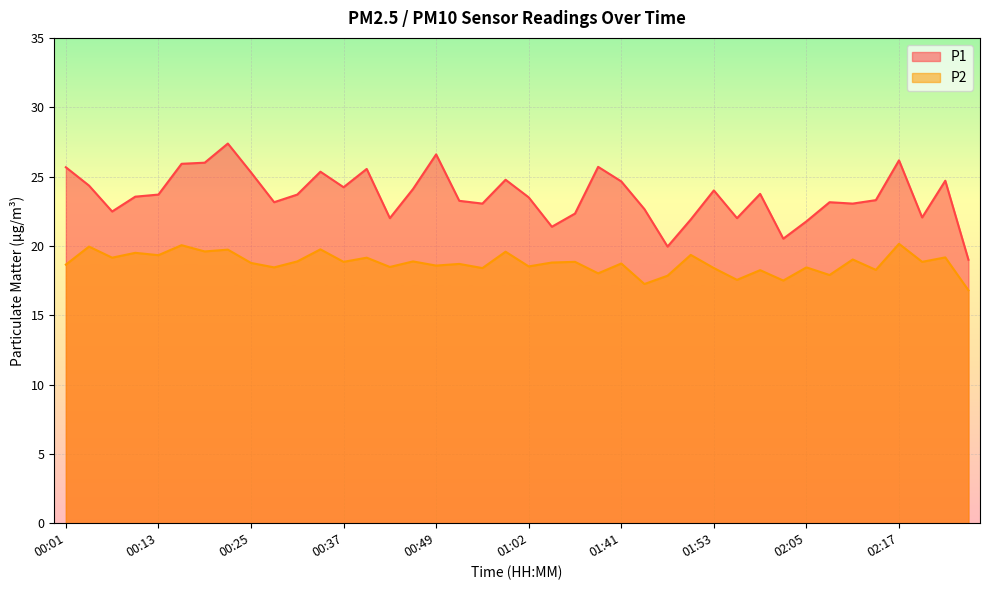

What is the label of the 9th point from the left?

00:25